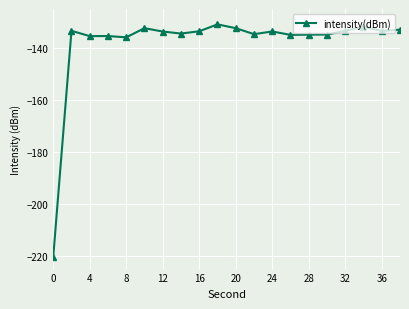

What is the sum of all values?

-2762.9